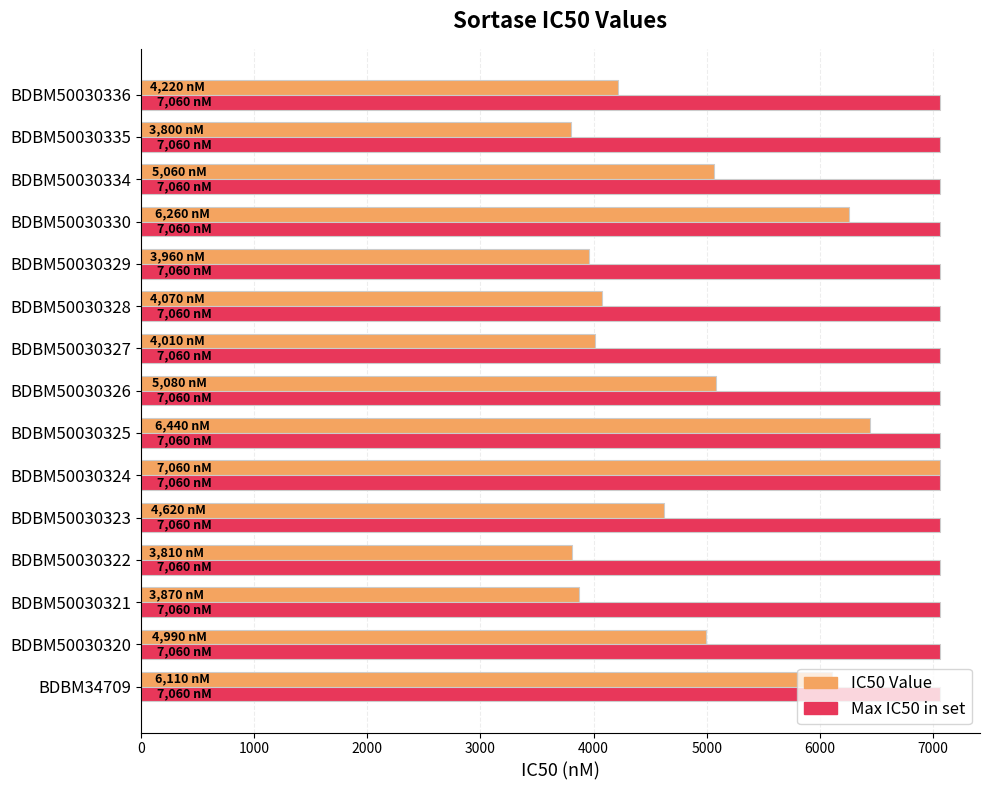

What is the spread (max minus min) of values at BDBM34709?

950